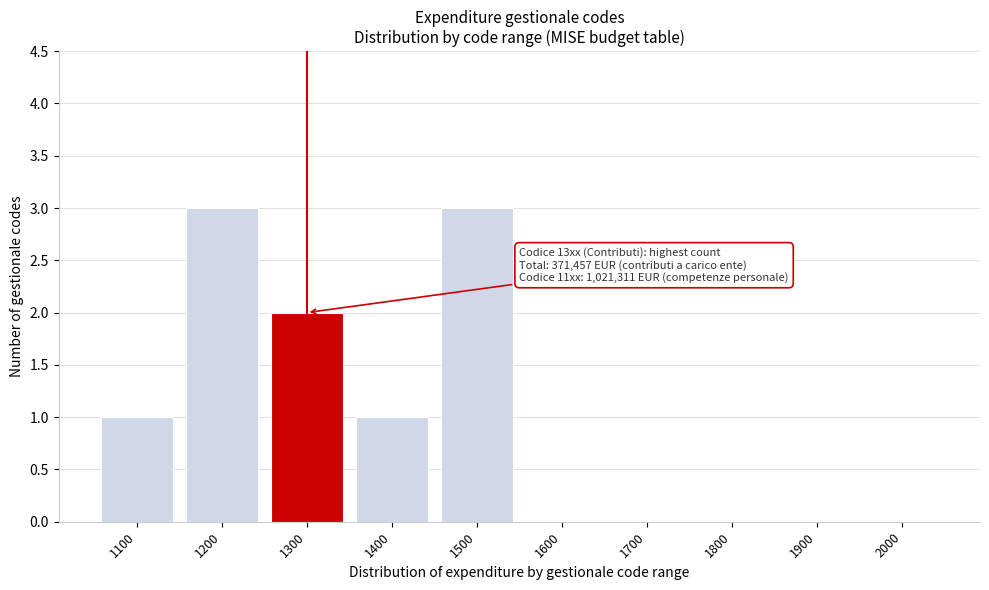

Reading left to right, list all the values displayed in this chart.

1100=1	1200=3	1300=2	1400=1	1500=3	1600=0	1700=0	1800=0	1900=0	2000=0